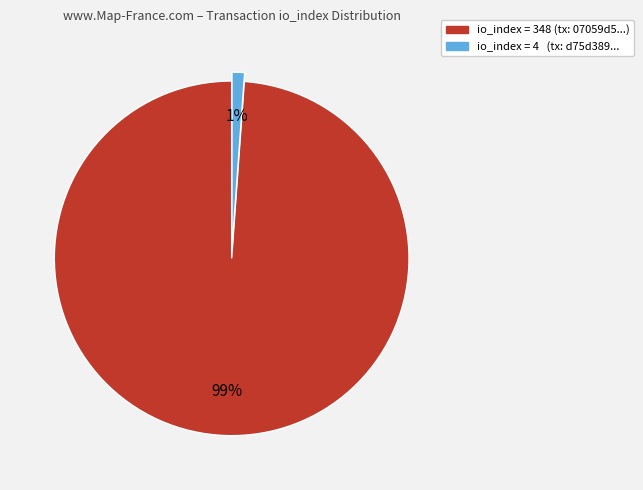

Does any single category account for the majority?

Yes